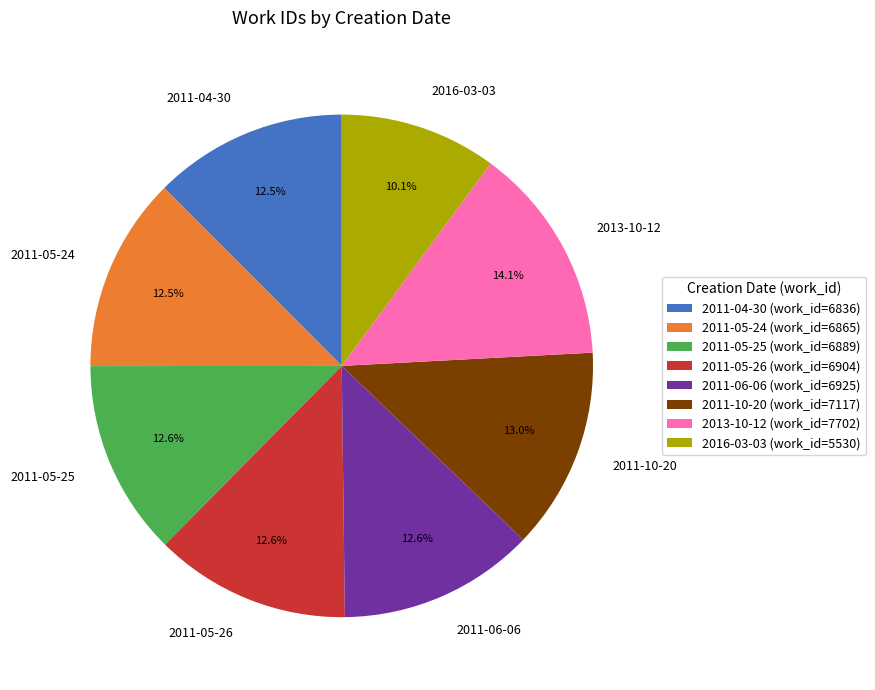

Does any single category account for the majority?

No